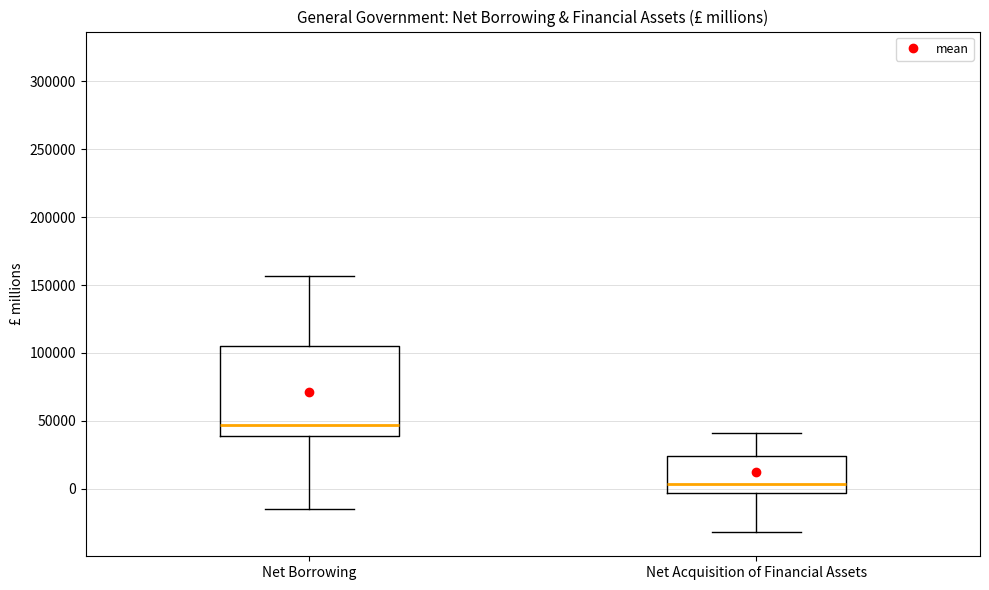

Reading left to right, transcribe this box plot: for each box, give where its median line is, the range the box spans, and where its two whiskers end, as read against the y-axis. The values are not printed on the chart, so give them approximately, as read against the axis.

Net Borrowing: median 45000, box 40000 to 105000, whiskers -15000 to 155000
Net Acquisition of Financial Assets: median 5000, box -5000 to 25000, whiskers -30000 to 40000